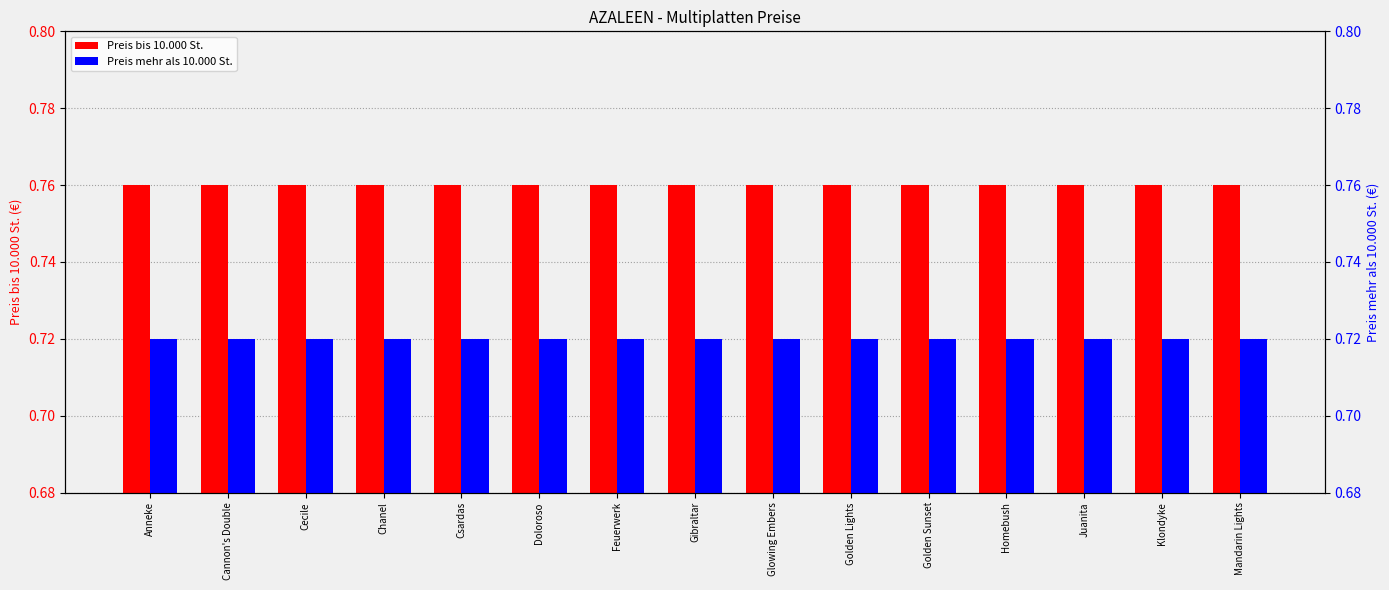

Between Golden Sunset and Cecile, which is larger?

Golden Sunset